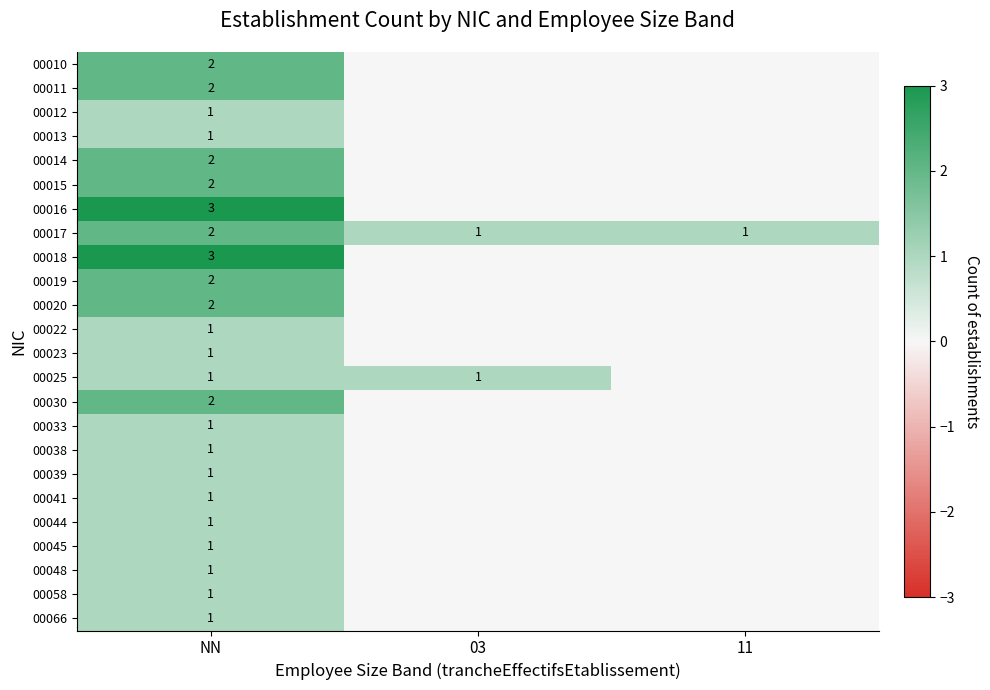

Is the value of 00030 at NN greater than the value of 00058 at NN?

Yes